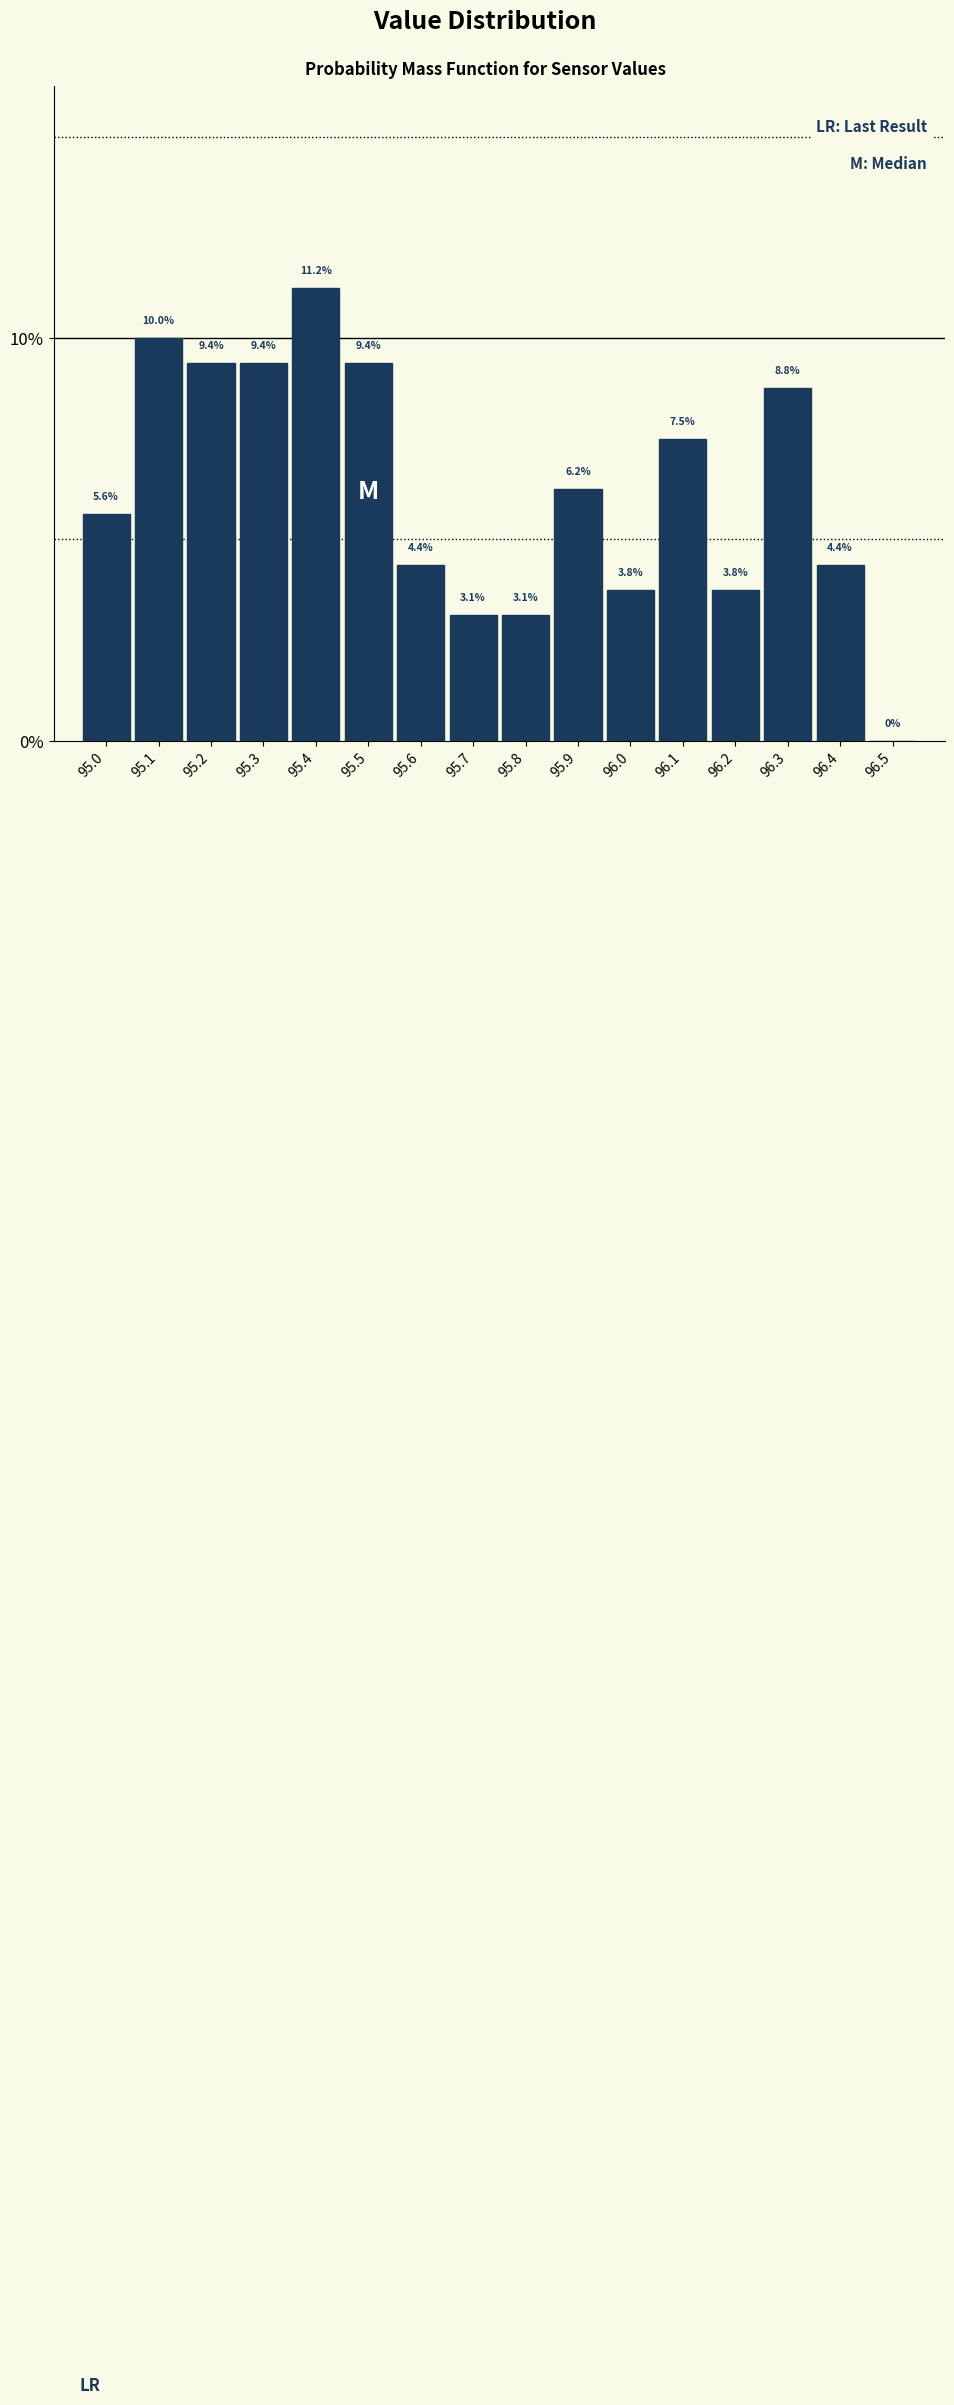

Reading left to right, list every bar in this chart as the range it spans on the x-axis followed by its height.

94.95 to 95.05: 5.6
95.05 to 95.15: 10.0
95.15 to 95.25: 9.4
95.25 to 95.35: 9.4
95.35 to 95.45: 11.2
95.45 to 95.55: 9.4
95.55 to 95.65: 4.4
95.65 to 95.75: 3.1
95.75 to 95.85: 3.1
95.85 to 95.95: 6.2
95.95 to 96.05: 3.8
96.05 to 96.15: 7.5
96.15 to 96.25: 3.8
96.25 to 96.35: 8.8
96.35 to 96.45: 4.4
96.45 to 96.55: 0.0